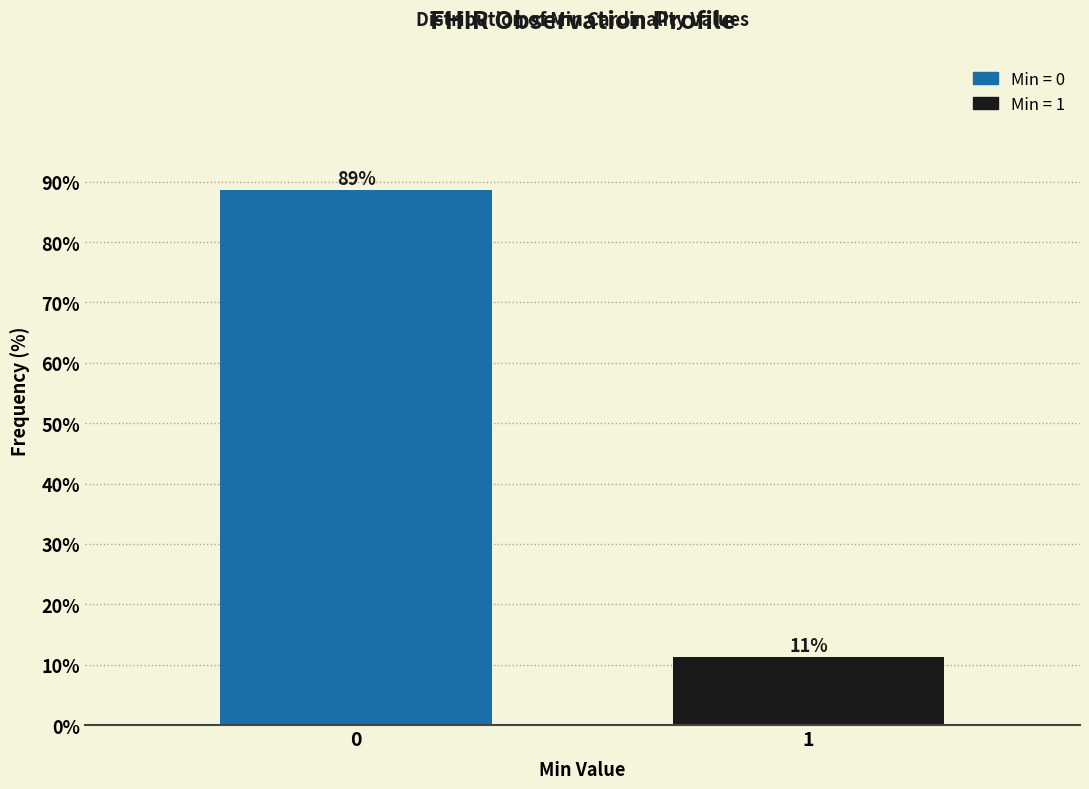

List the labels in order of value, largest first.

0, 1